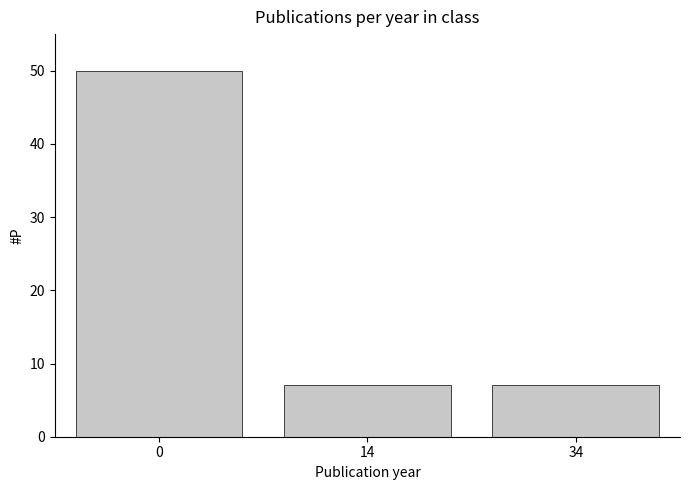

Reading left to right, list all the values displayed in this chart.

0=50	14=7	34=7